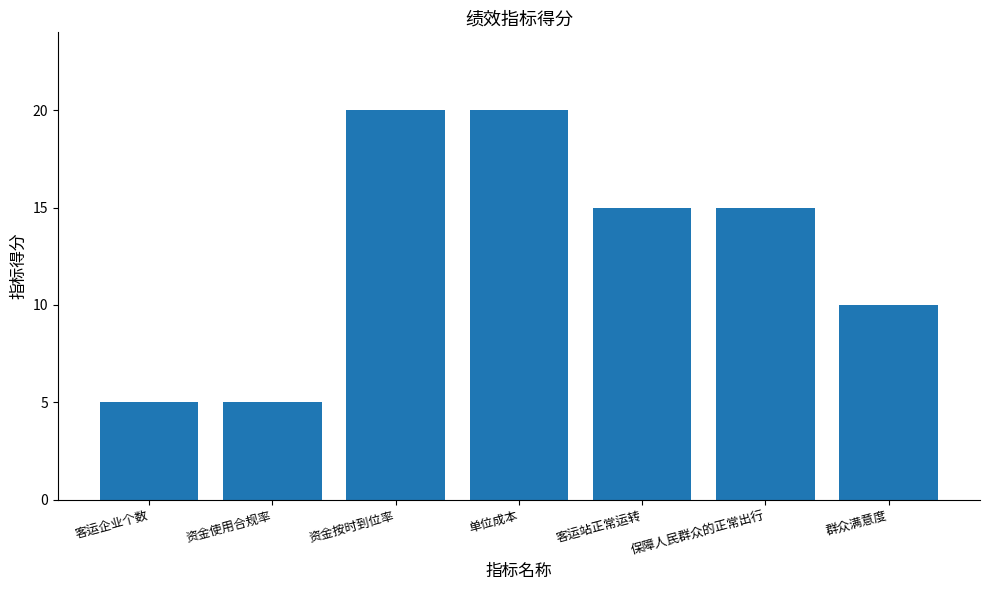

Reading left to right, transcribe all the data shown in this chart.

客运企业个数=5	资金使用合规率=5	资金按时到位率=20	单位成本=20	客运站正常运转=15	保障人民群众的正常出行=15	群众满意度=10